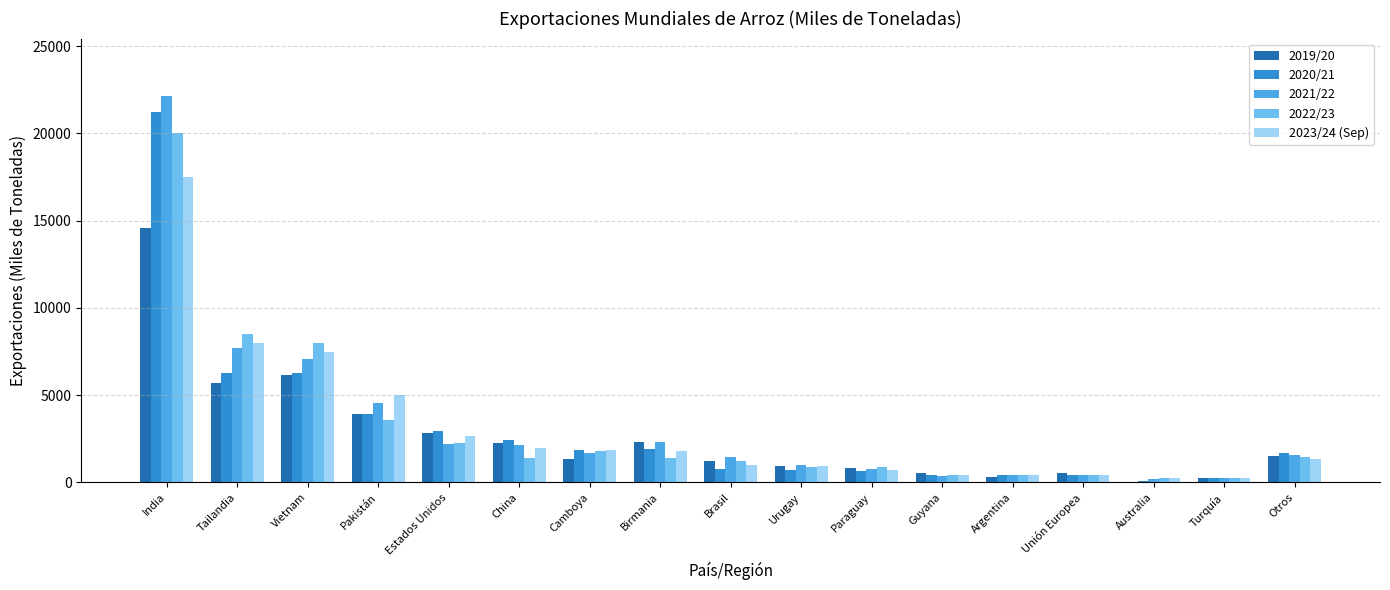

The 2022/23 series shows 3600 at Pakistán. True or false?

True